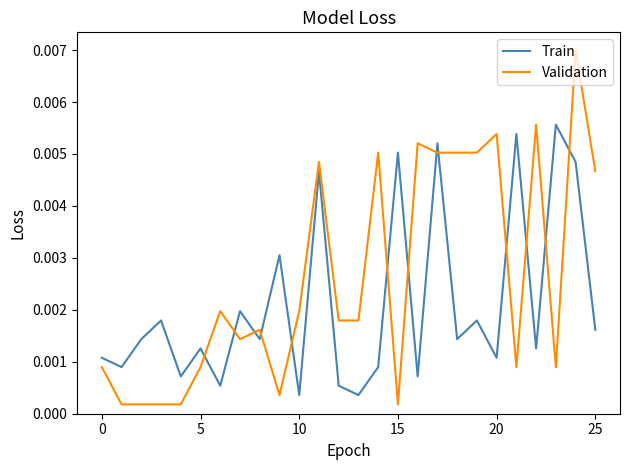

Rank the series by their average value, from lowest to highest.

Train, Validation